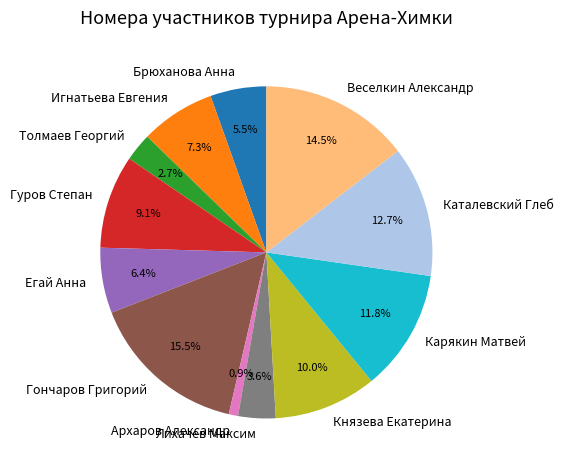

Is it true that Лихачев Максим is 13% of the pie?

False